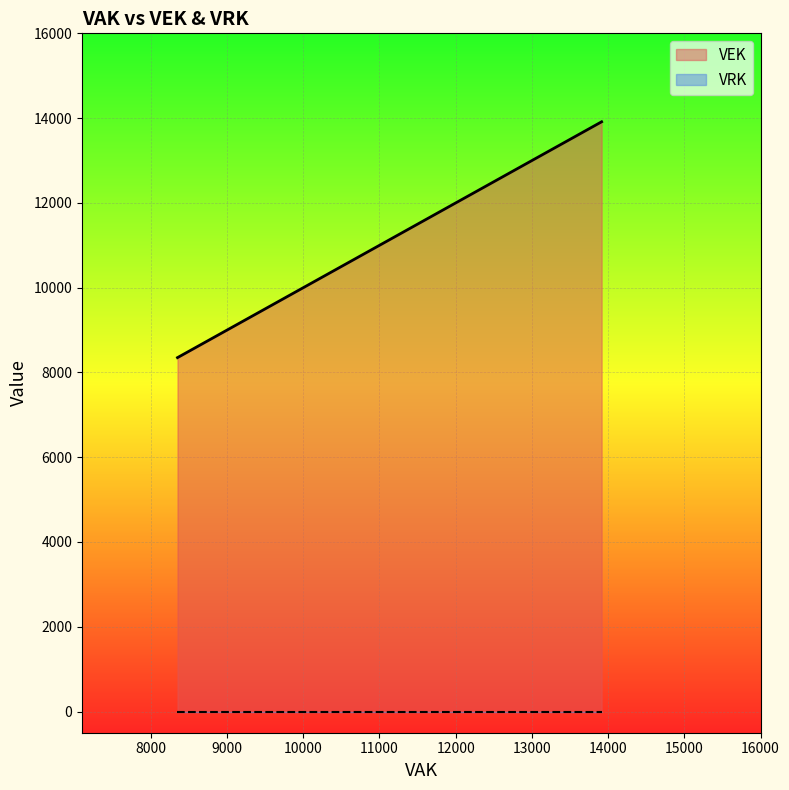

Is it true that the value at 2023 Opmaak goedgekeurd is 5937?

False